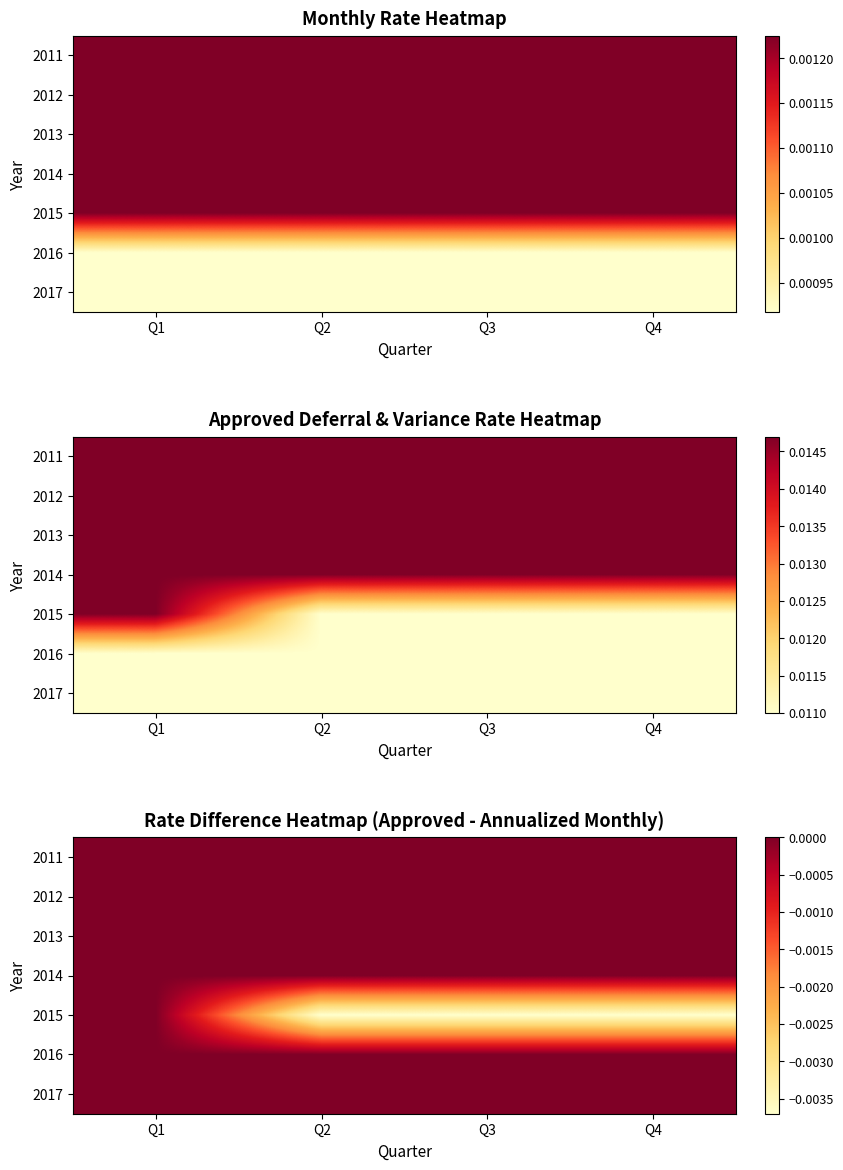

Which series has the largest total across all categories?

2011